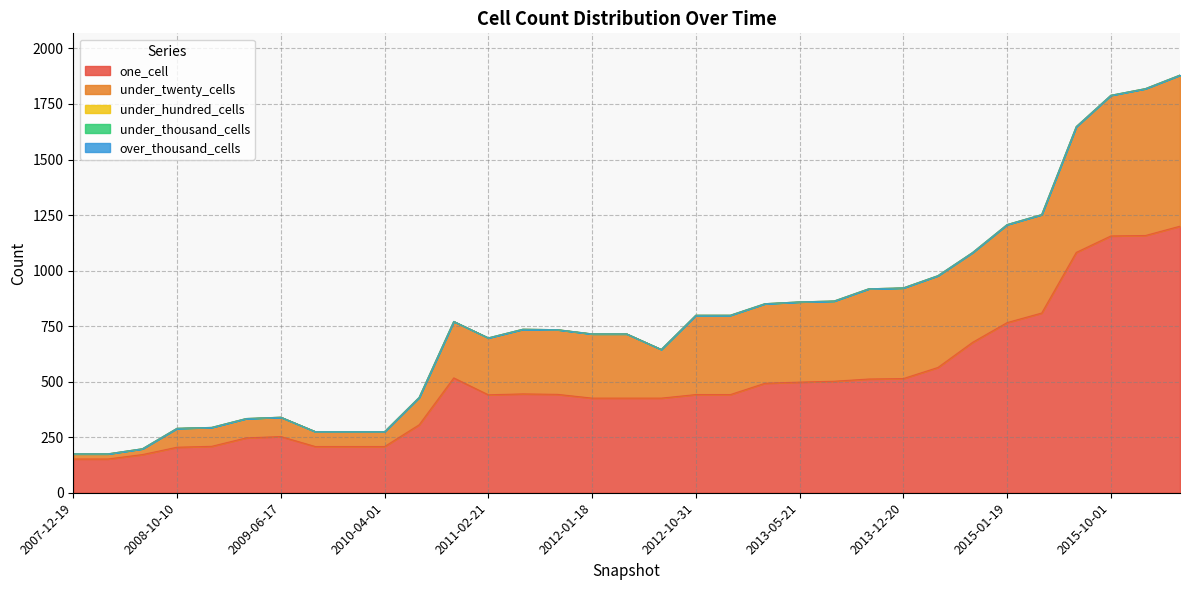

At which label is one_cell closest to 676?

2014-09-08